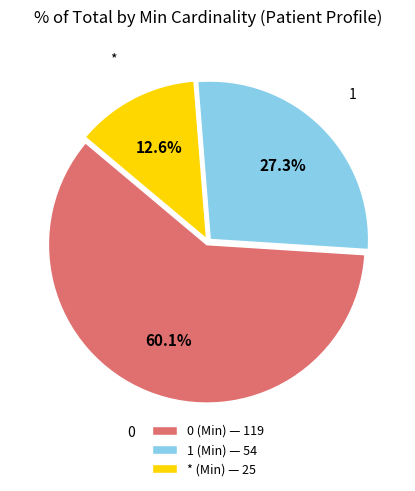

To the nearest percent, what is the average slice percentage?

33%